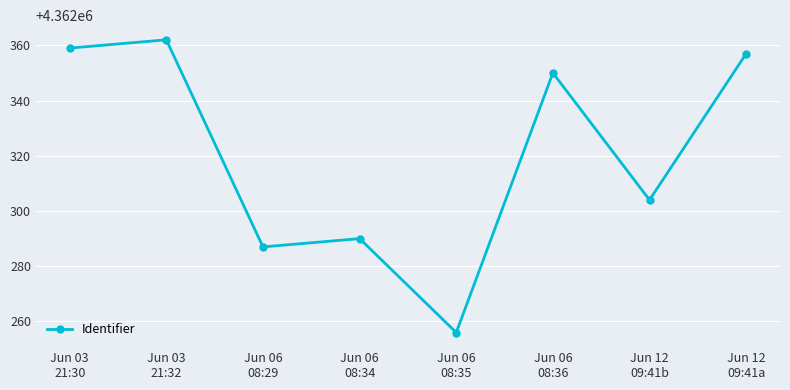

Rank the categories by value from lowest to highest.

Jun 06
08:35, Jun 06
08:29, Jun 06
08:34, Jun 12
09:41b, Jun 06
08:36, Jun 12
09:41a, Jun 03
21:30, Jun 03
21:32